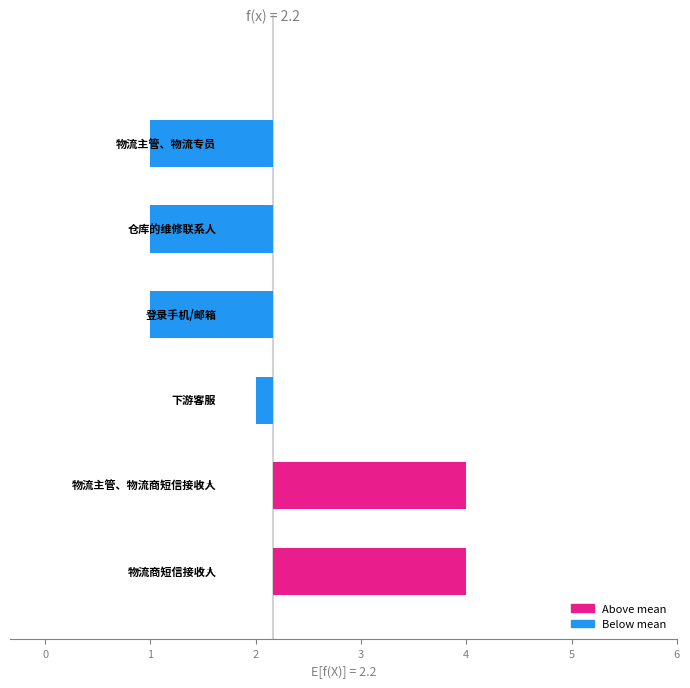

At which label does the data first exceed 0?

物流商短信接收人